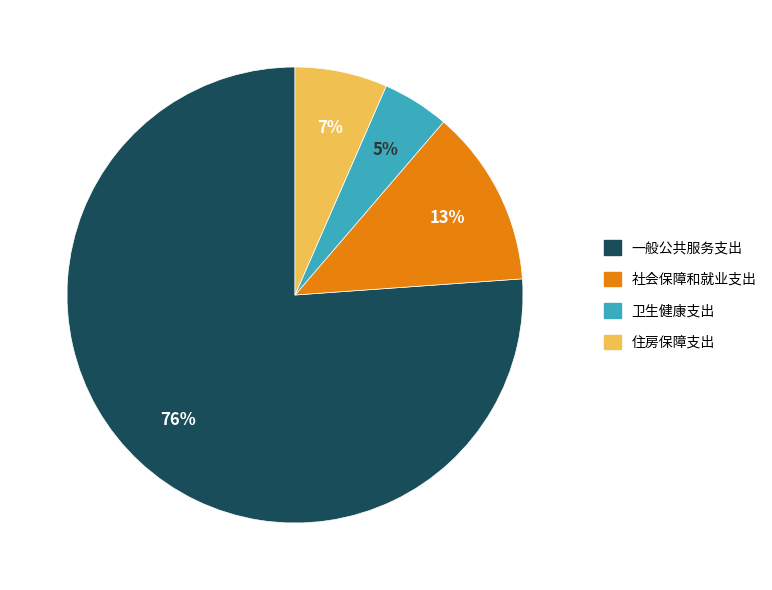

Rank the categories by value from highest to lowest.

一般公共服务支出, 社会保障和就业支出, 住房保障支出, 卫生健康支出